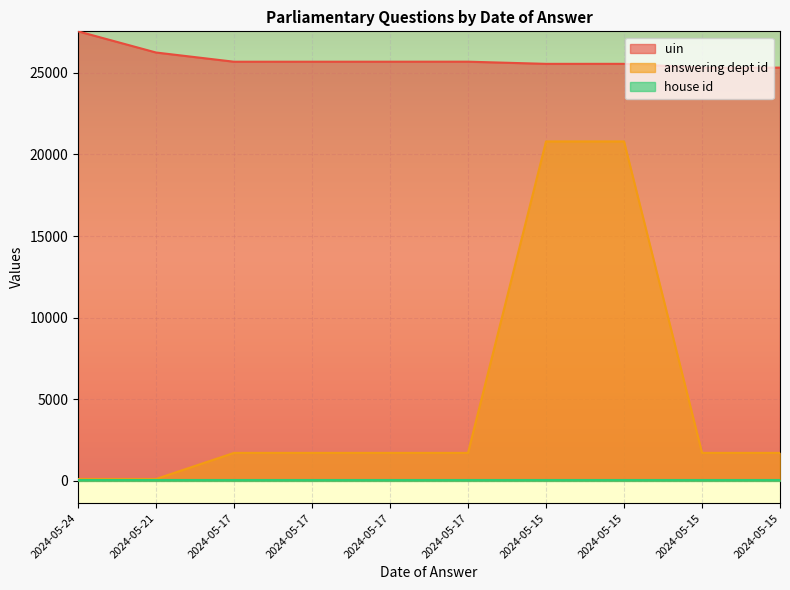

Rank the categories by uin value from lowest to highest.

2024-05-15, 2024-05-15, 2024-05-15, 2024-05-15, 2024-05-17, 2024-05-17, 2024-05-17, 2024-05-17, 2024-05-21, 2024-05-24